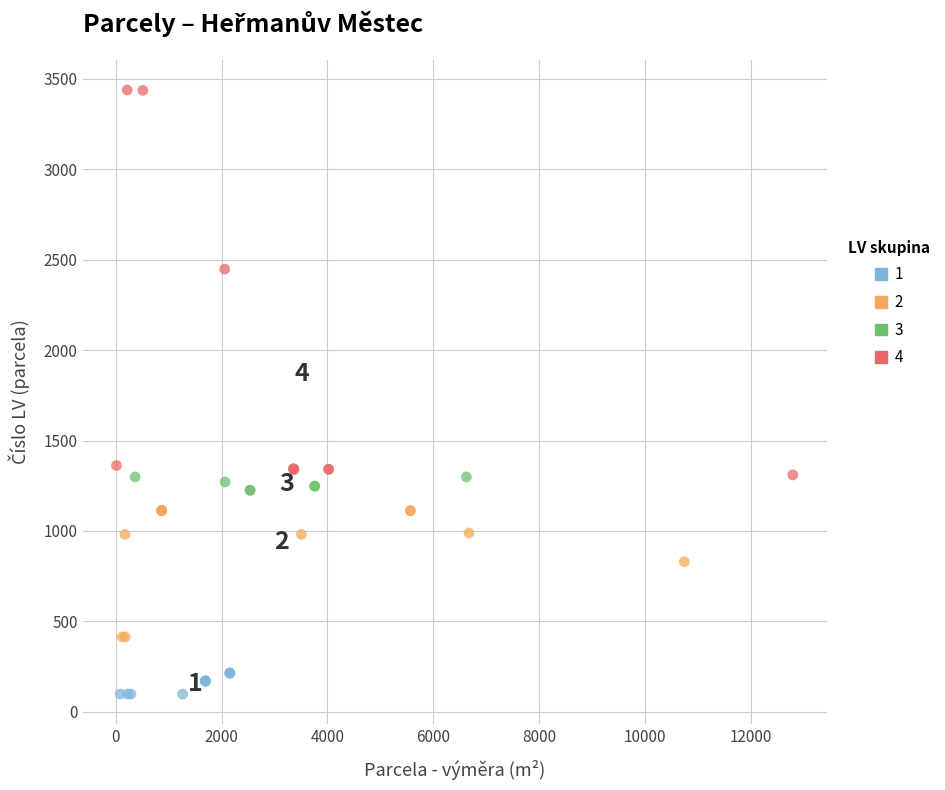

Which series has the widest spread of Y values?

4